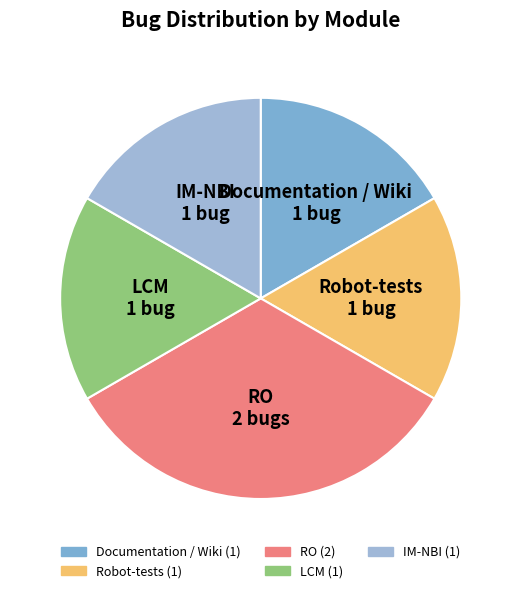

Does any single category account for the majority?

No